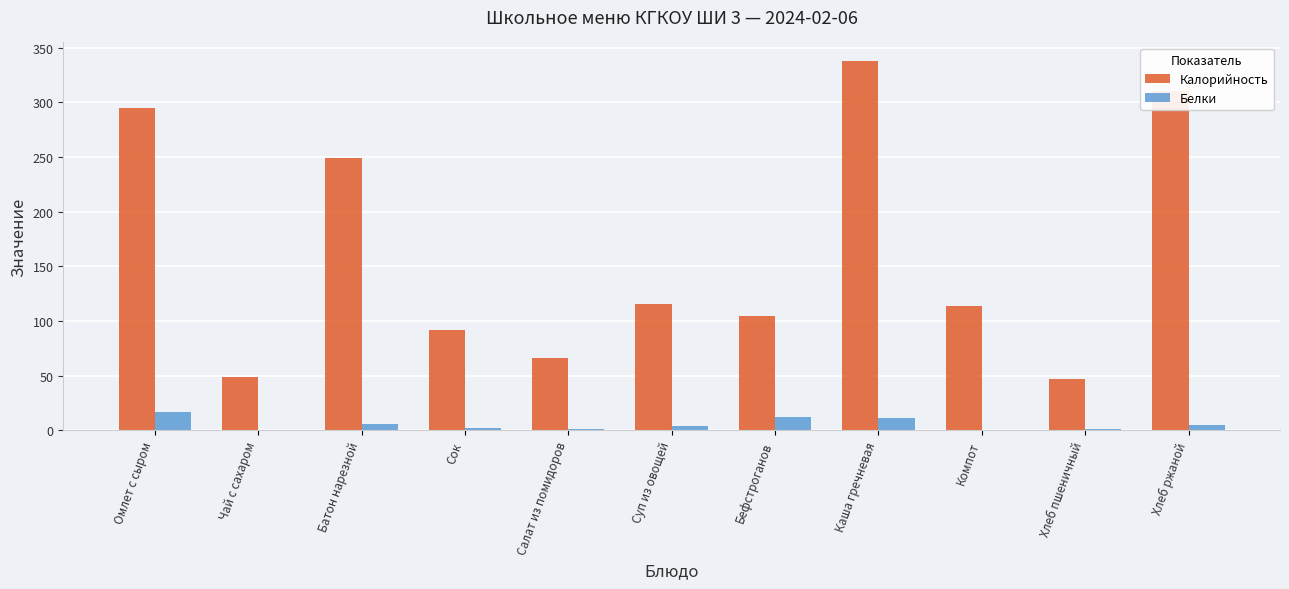

What is the sum of all Калорийность values?

1780.8